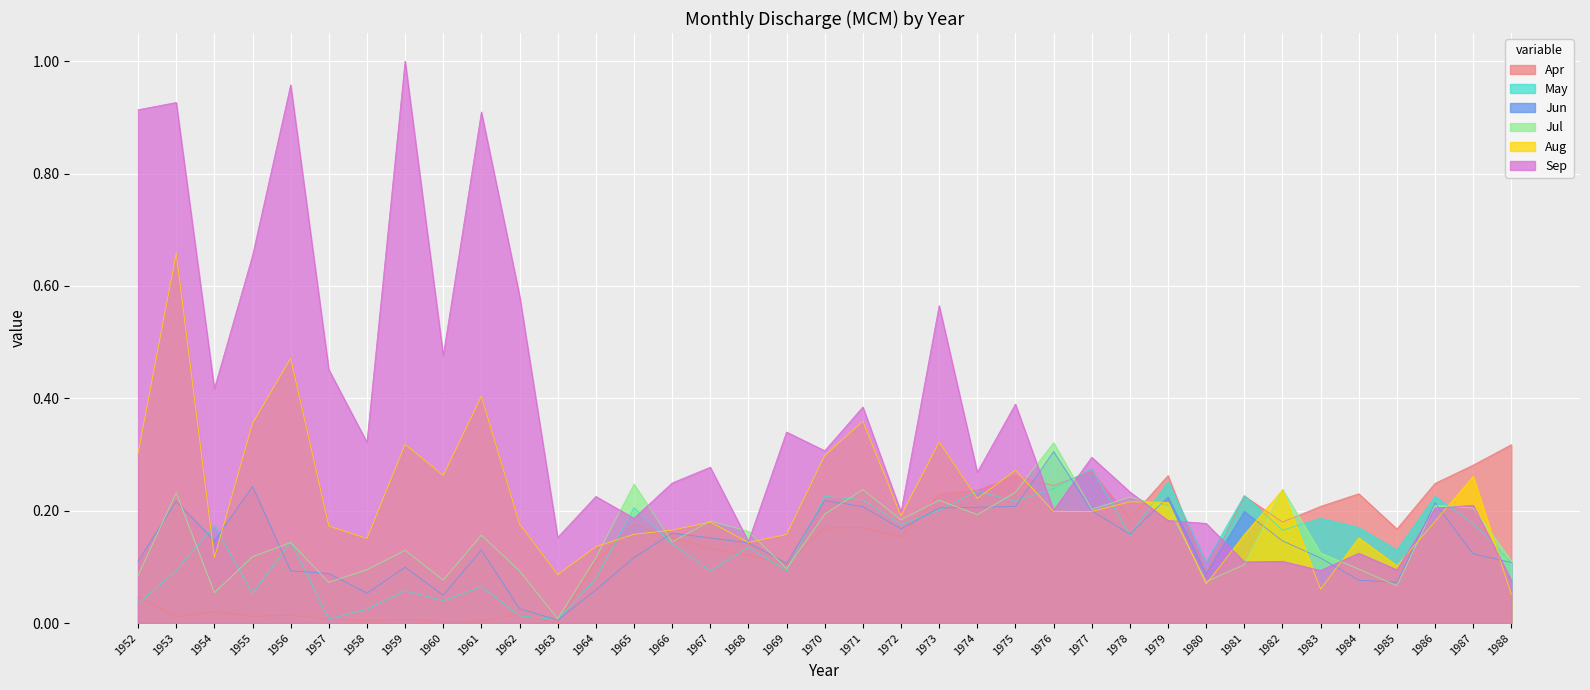

How many data points in Apr are above 0?

36